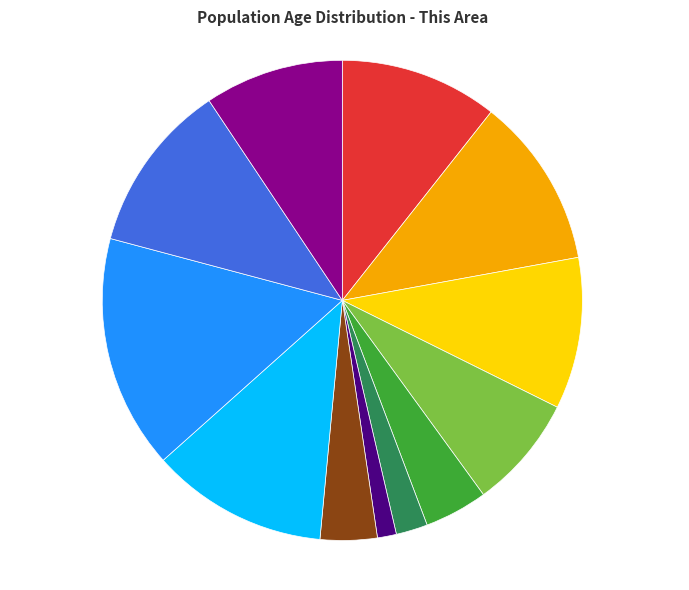

To the nearest percent, what percentage of the pie is 5 to 9 years?

11%